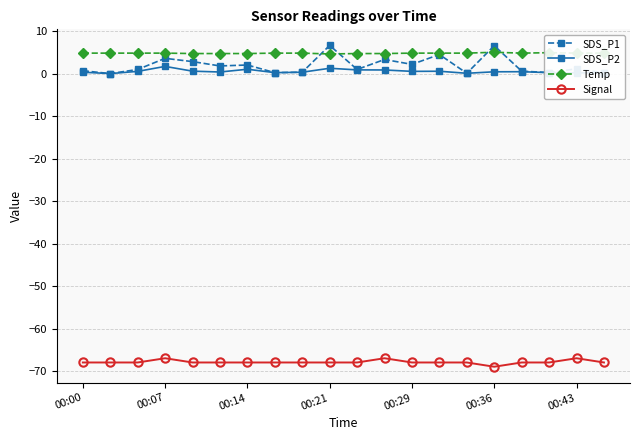

What are all the series names shown in the legend?

SDS_P1, SDS_P2, Temp, Signal